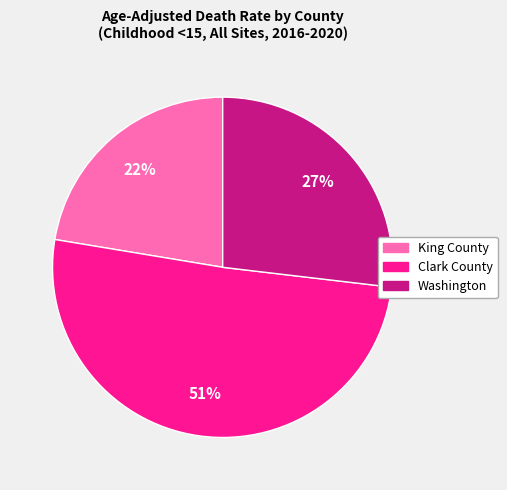

To the nearest percent, what portion does King County represent?

22%